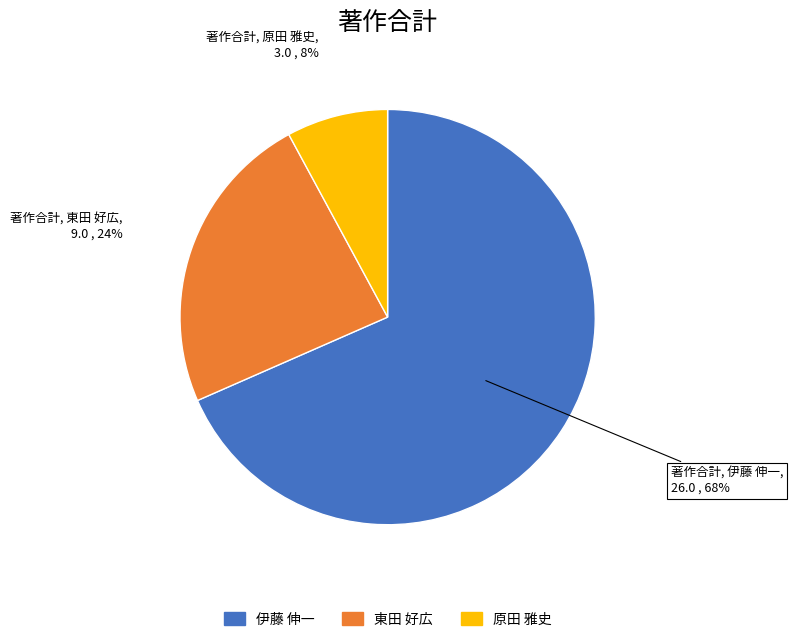

To the nearest percent, what is the average slice percentage?

33%